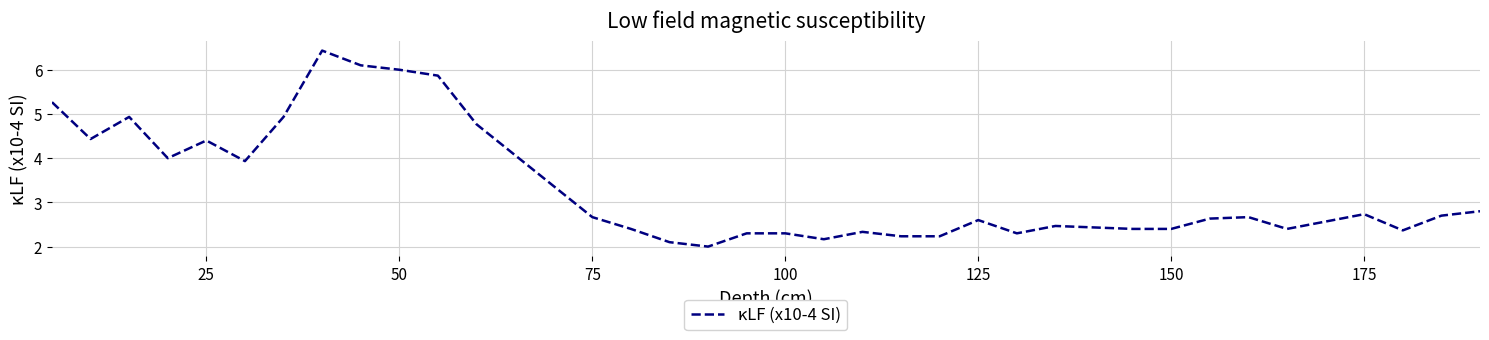

What is the difference between the maximum and minimum values?

4.4